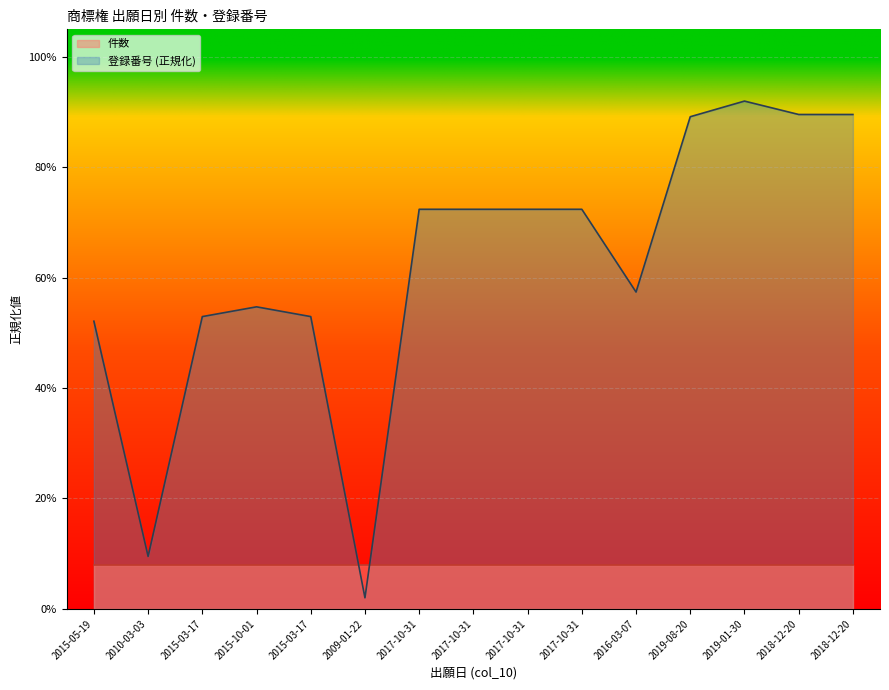

Where is the first local maximum?

2015-10-01